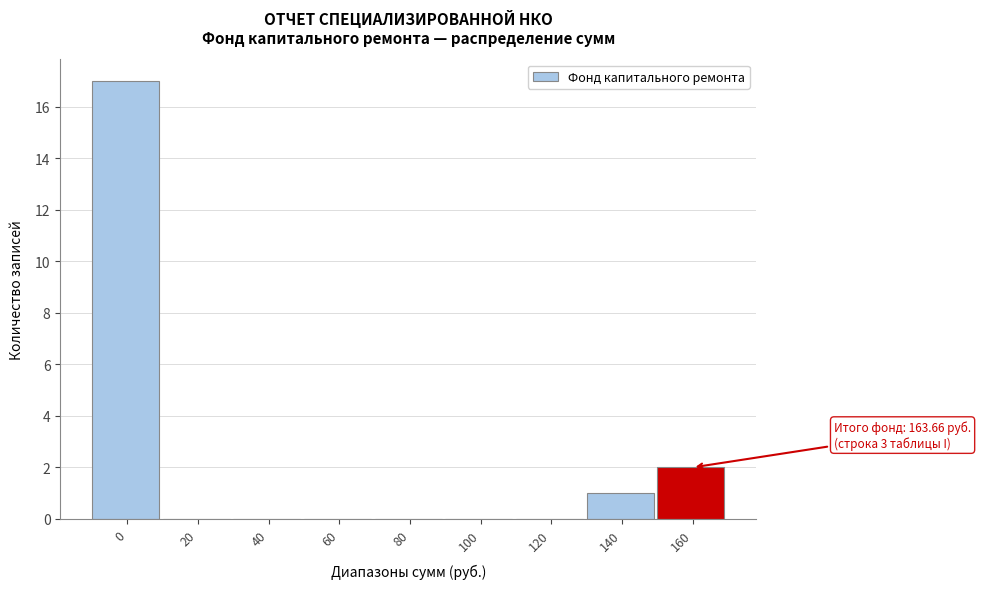

Reading left to right, extract all data points from this chart.

0=17	20=0	40=0	60=0	80=0	100=0	120=0	140=1	160=2